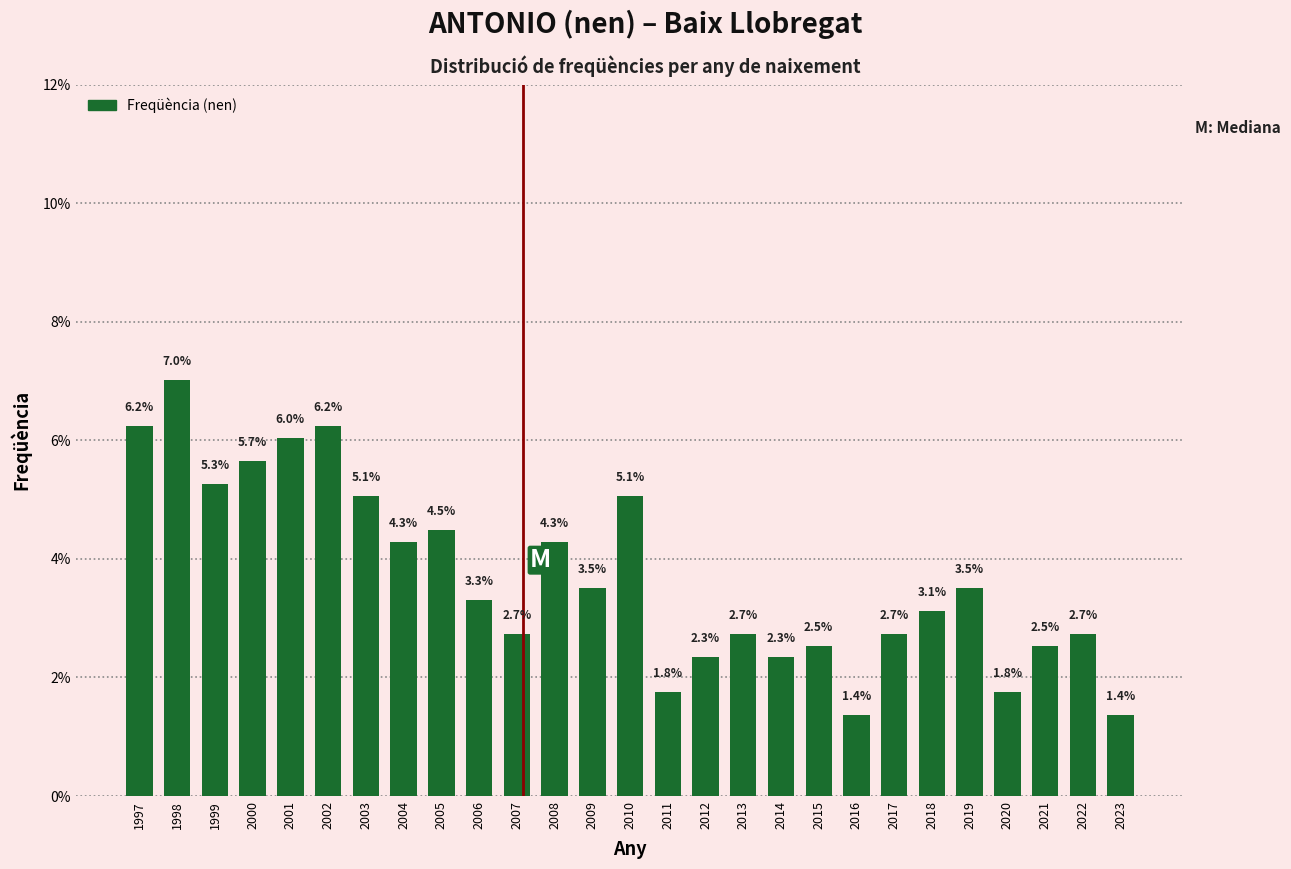

Reading left to right, list all the values displayed in this chart.

6.2	7.0	5.3	5.7	6.0	6.2	5.1	4.3	4.5	3.3	2.7	4.3	3.5	5.1	1.8	2.3	2.7	2.3	2.5	1.4	2.7	3.1	3.5	1.8	2.5	2.7	1.4